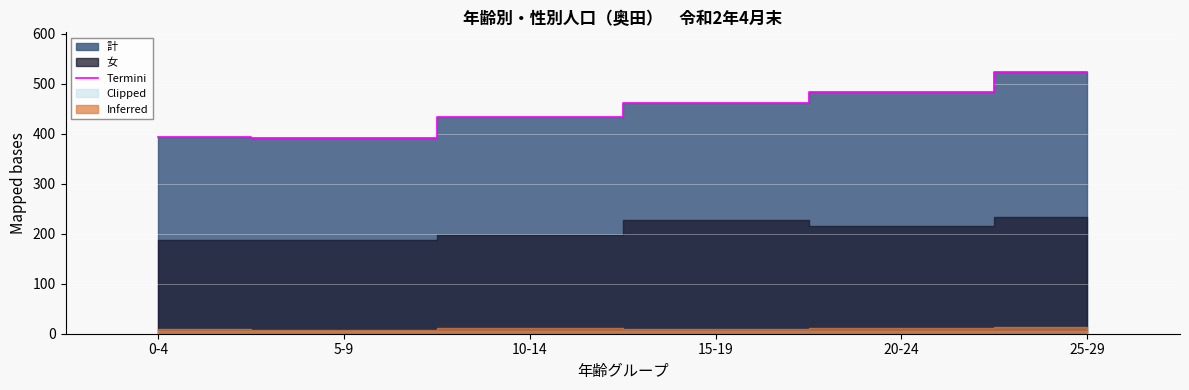

What is the value of the 3rd point from the left?

433